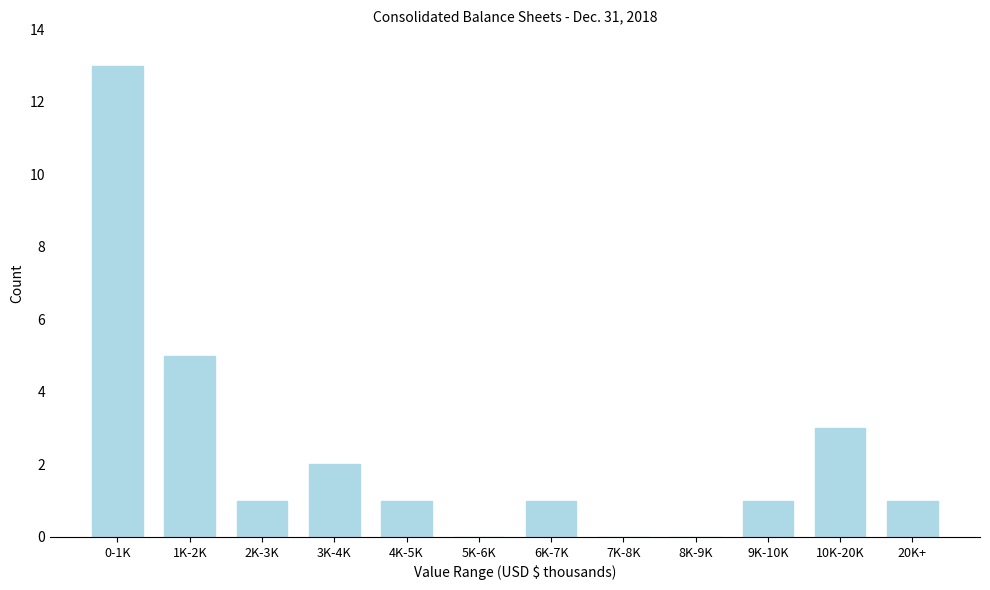

Reading left to right, transcribe all the data shown in this chart.

0-1K=13	1K-2K=5	2K-3K=1	3K-4K=2	4K-5K=1	5K-6K=0	6K-7K=1	7K-8K=0	8K-9K=0	9K-10K=1	10K-20K=3	20K+=1